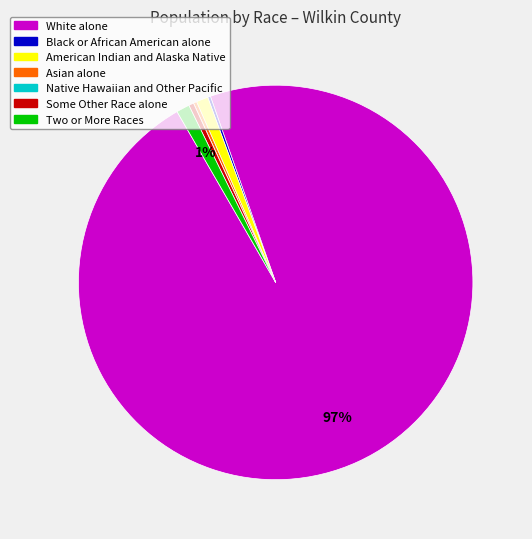

What is the largest slice in the pie chart?

White alone